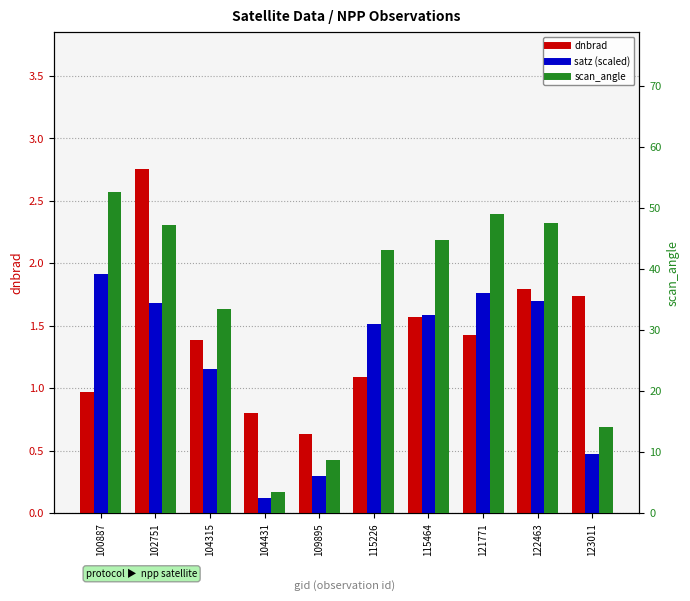

Rank the series by their maximum value, from highest to lowest.

scan_angle, dnbrad, satz (scaled)